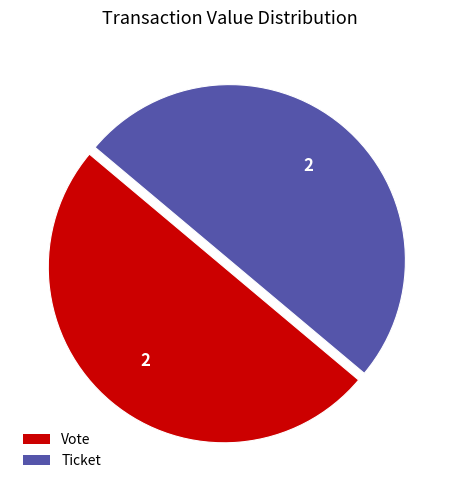

True or false: Vote accounts for 50% of the total.

True